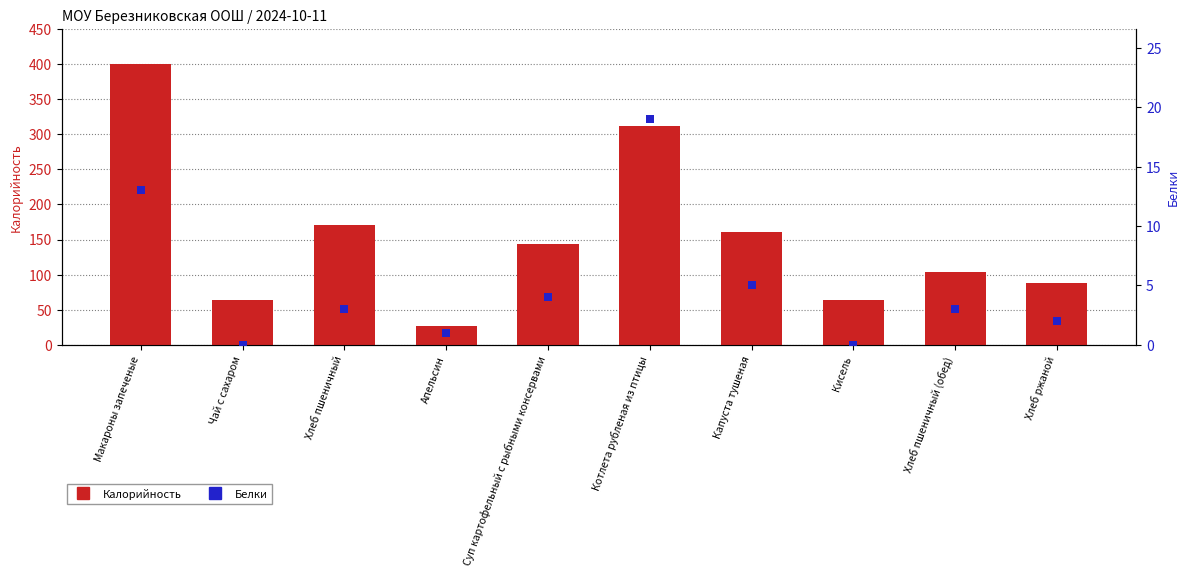

What is the total value across all series at Суп картофельный с рыбными консервами?

148